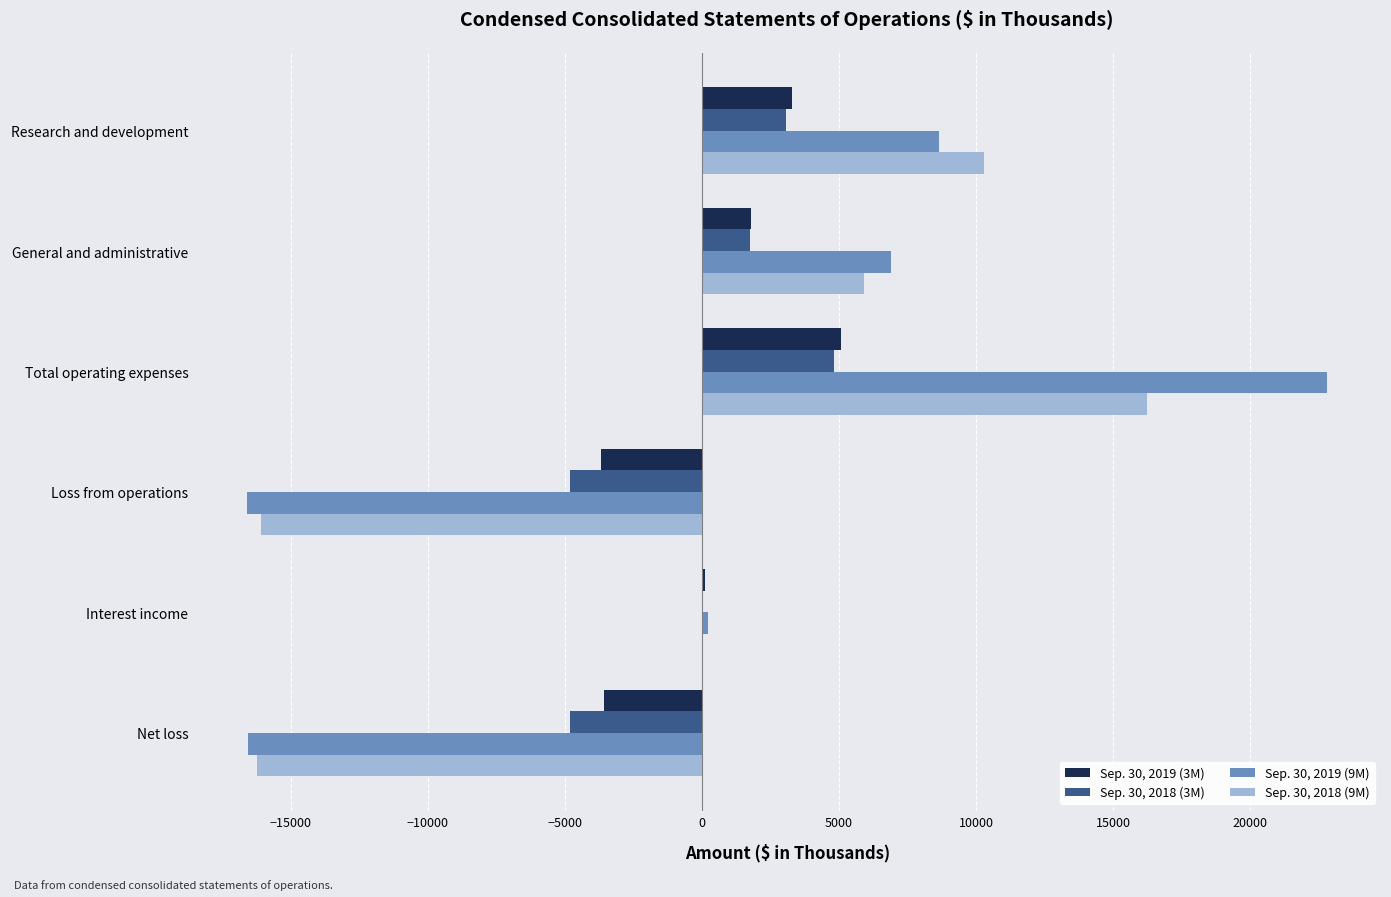

Is the value of Sep. 30, 2018 (3M) at Net loss greater than the value of Sep. 30, 2018 (9M) at Total operating expenses?

No